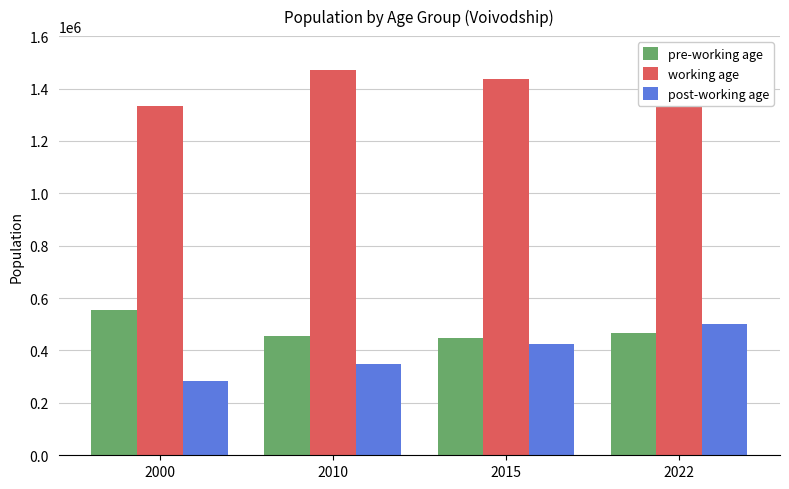

What is the difference between the highest and lowest values at 2010?

1119835